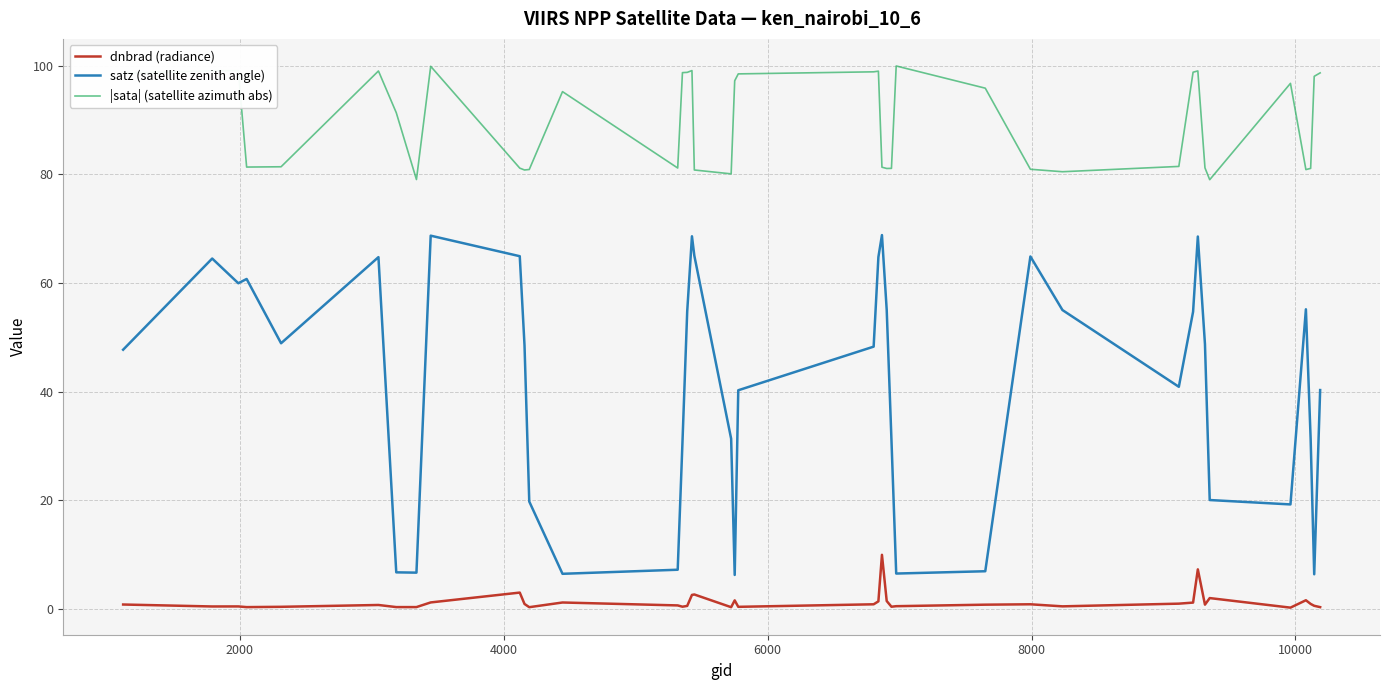

What is the maximum value shown in the chart?

99.9